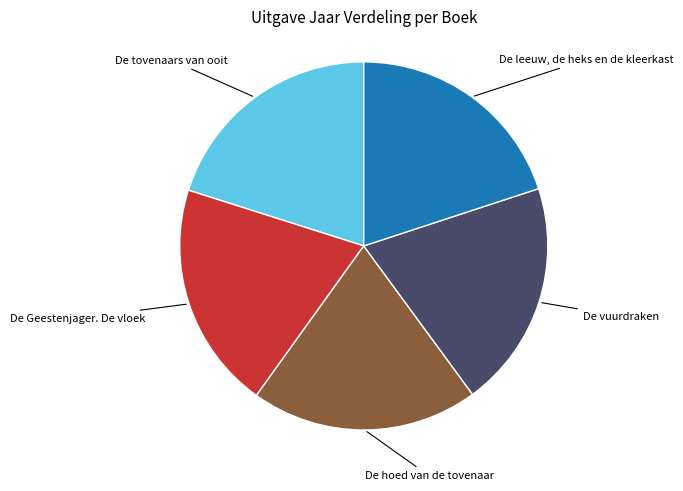

Is there a majority slice in this chart?

No